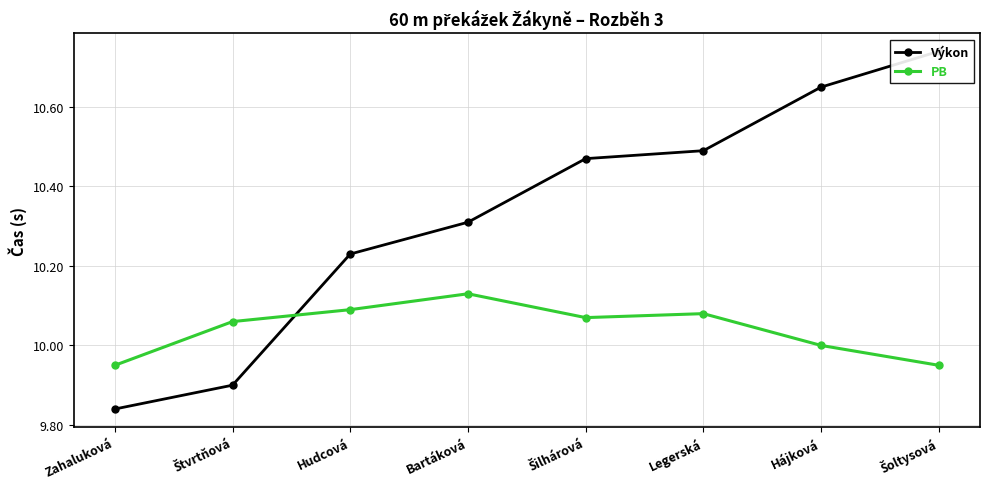

True or false: PB has a value of 10.1 at Bartáková.

True